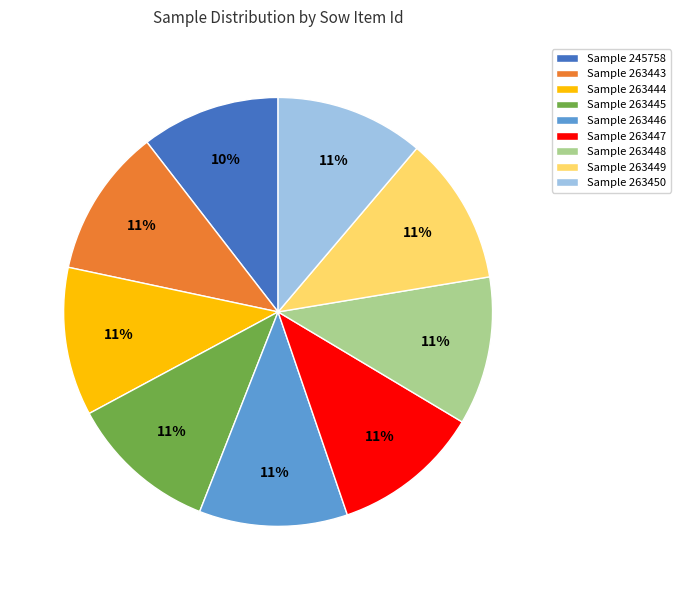

Count the number of slices in the pie.

9